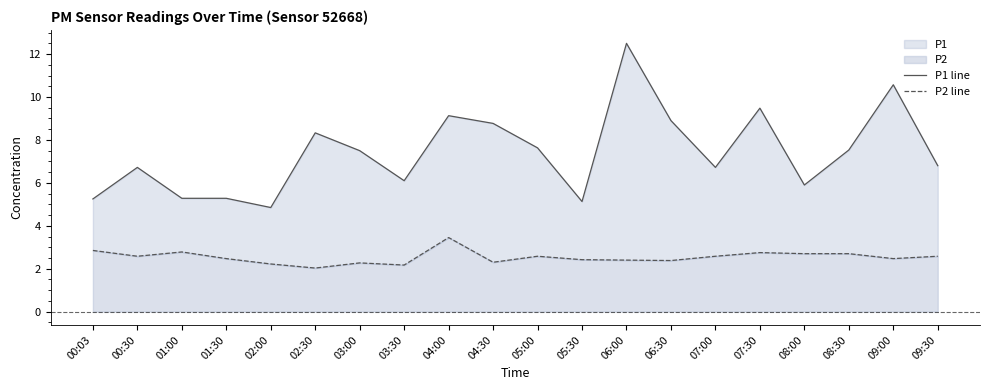

At how many categories does at least one series exceed 2?

20